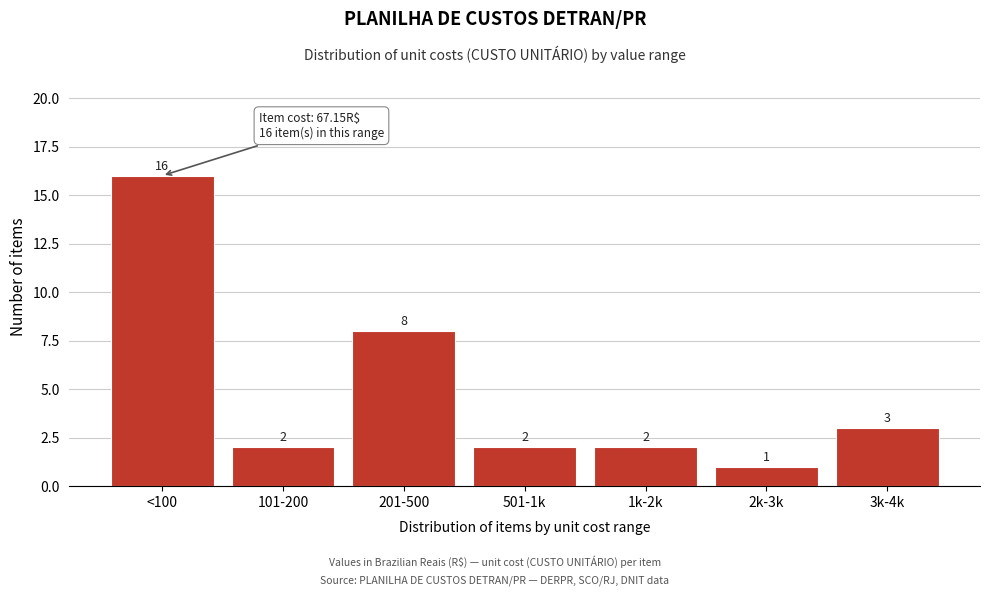

Reading left to right, what are all the values shown in this chart?

<100=16	101-200=2	201-500=8	501-1k=2	1k-2k=2	2k-3k=1	3k-4k=3